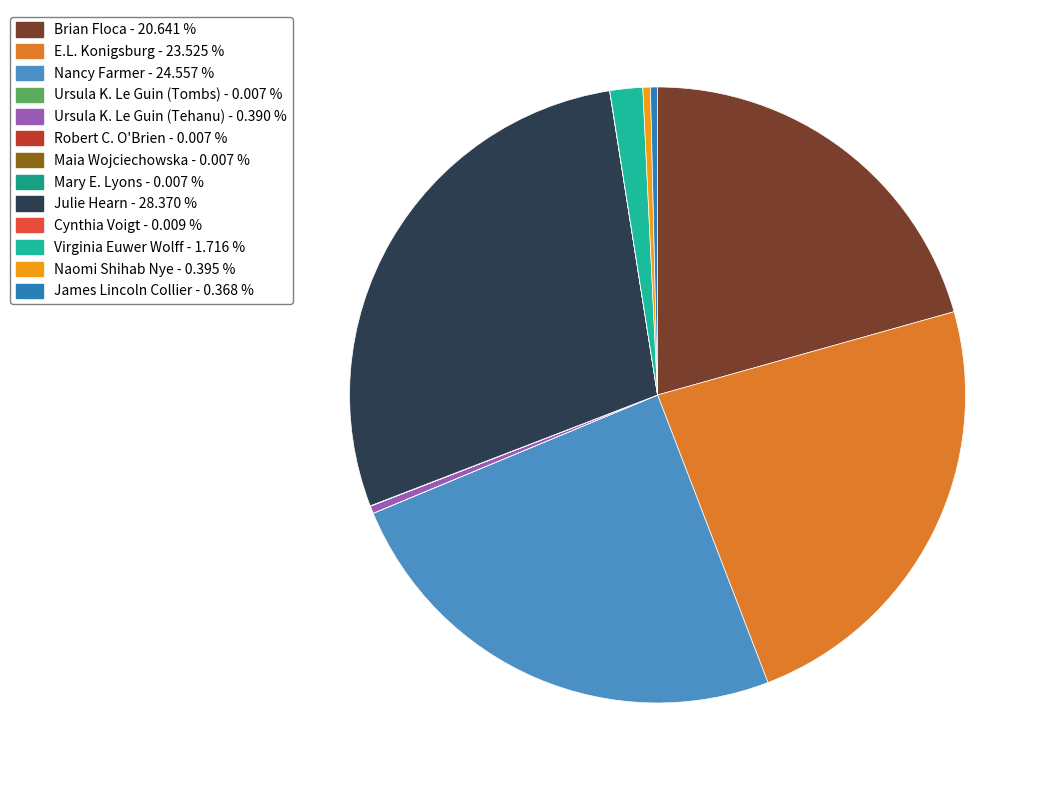

Is it true that Ursula K. Le Guin (Tombs) is 9% of the pie?

False